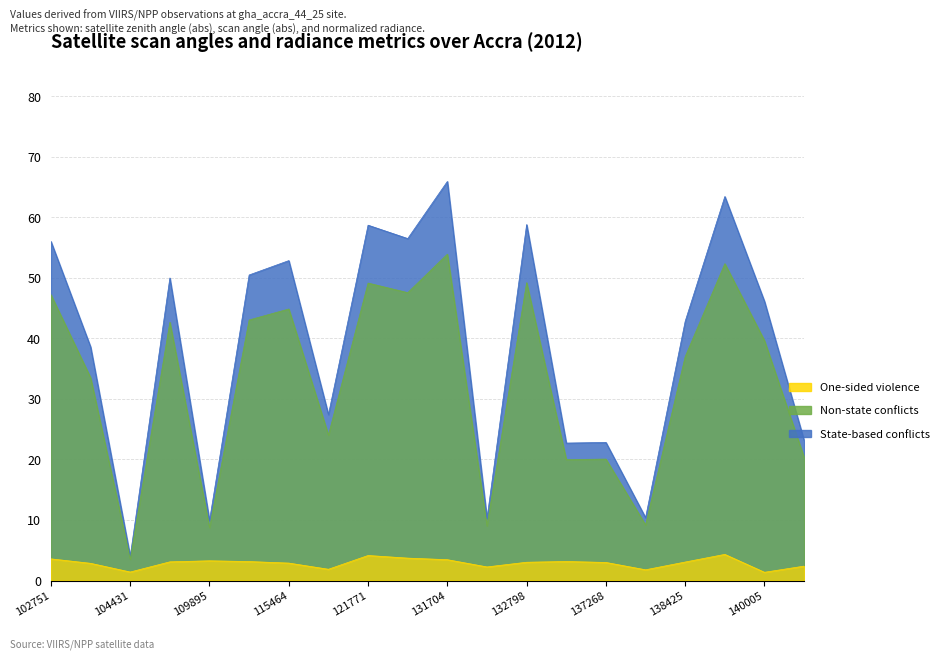

Count the number of data series in this chart.

3